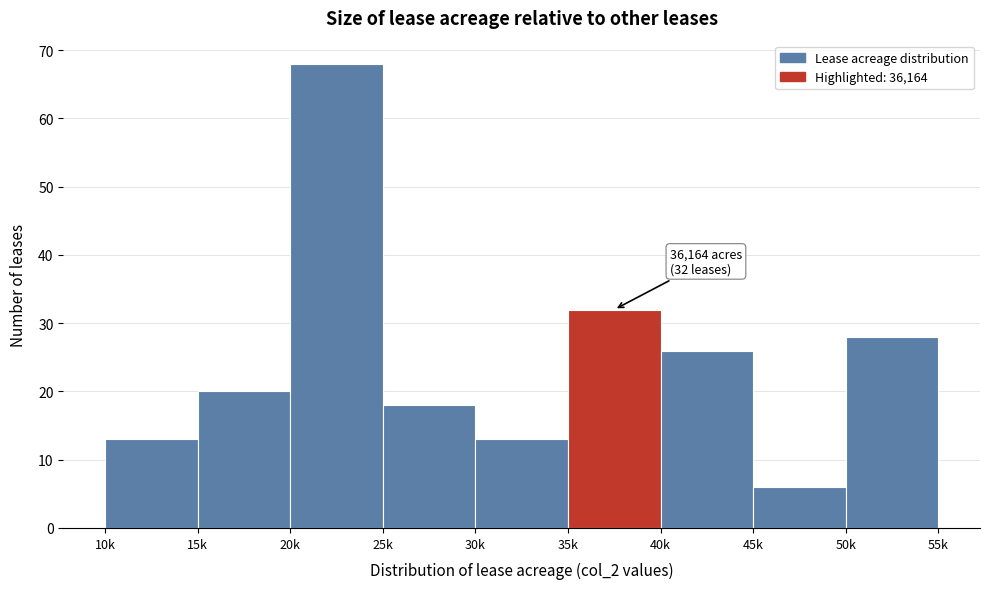

Reading right to left, list all the values displayed in this chart.

28	6	26	32	13	18	68	20	13